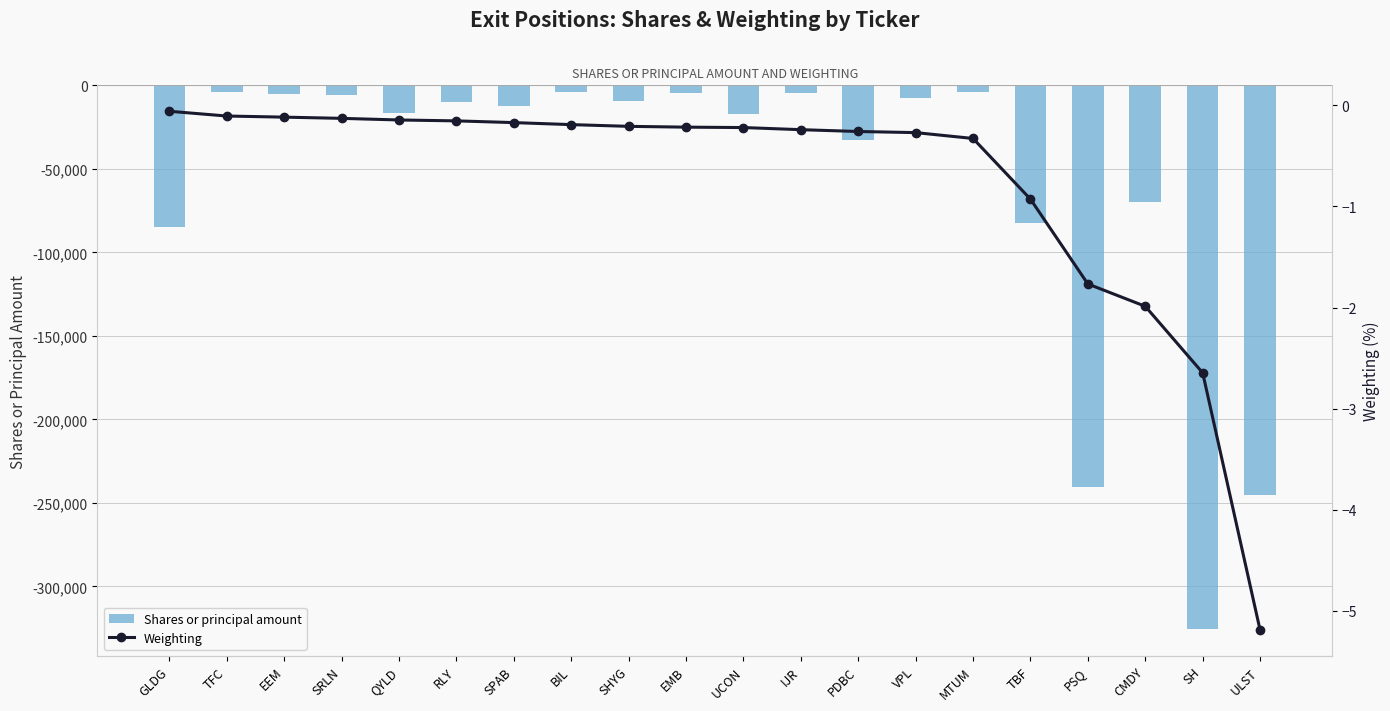

What is the sum of the Shares or principal amount values at SRLN and VPL?

-13367